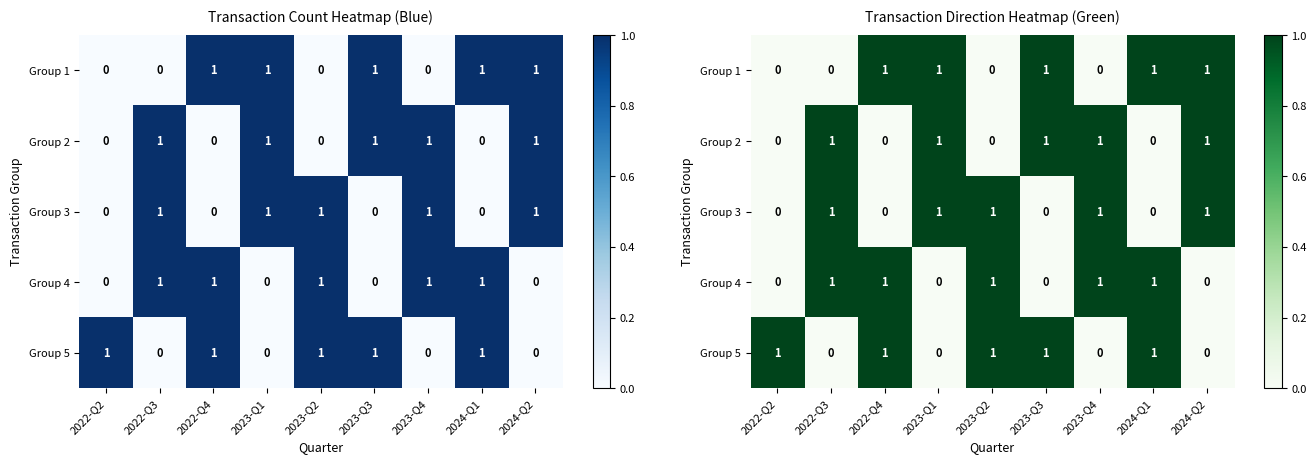

True or false: row_1 has a value of 0 at 2024-Q1.

False